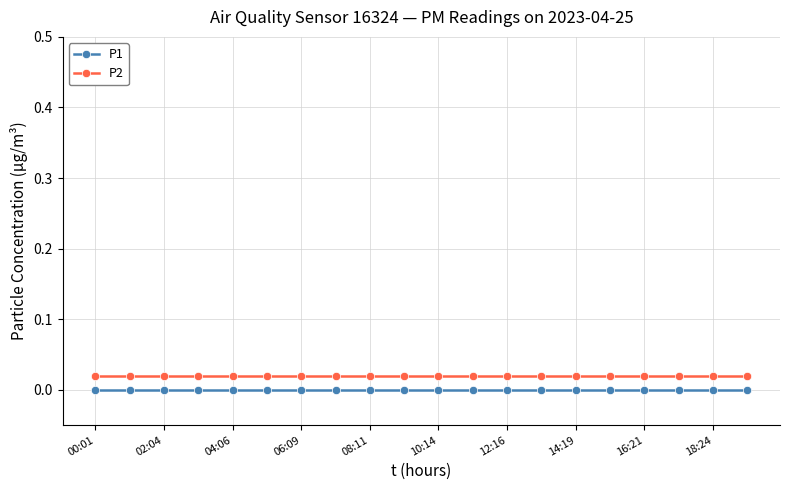

True or false: P1 and P2 cross at least once.

False